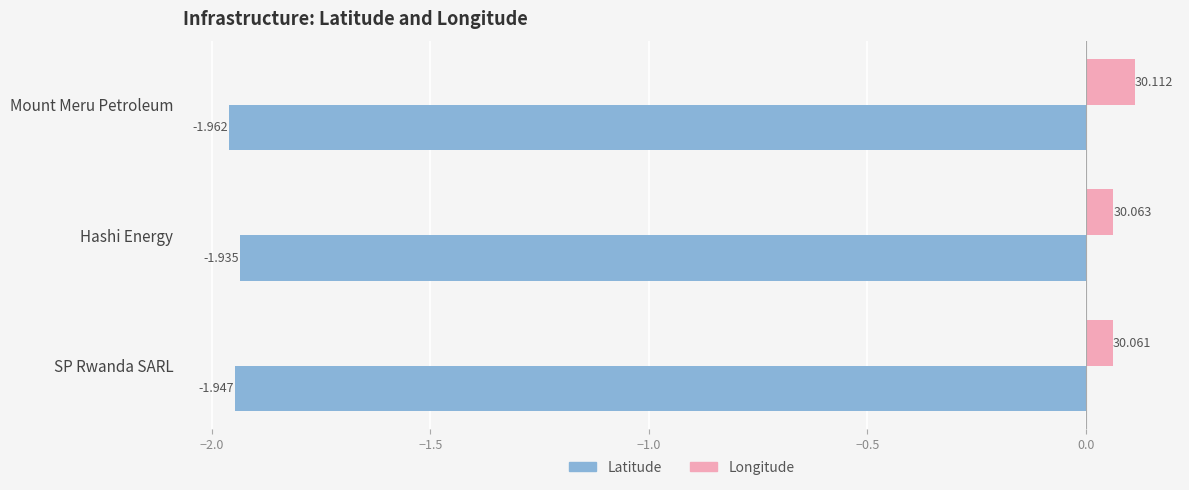

Rank the categories by Latitude value from lowest to highest.

Mount Meru Petroleum, SP Rwanda SARL, Hashi Energy